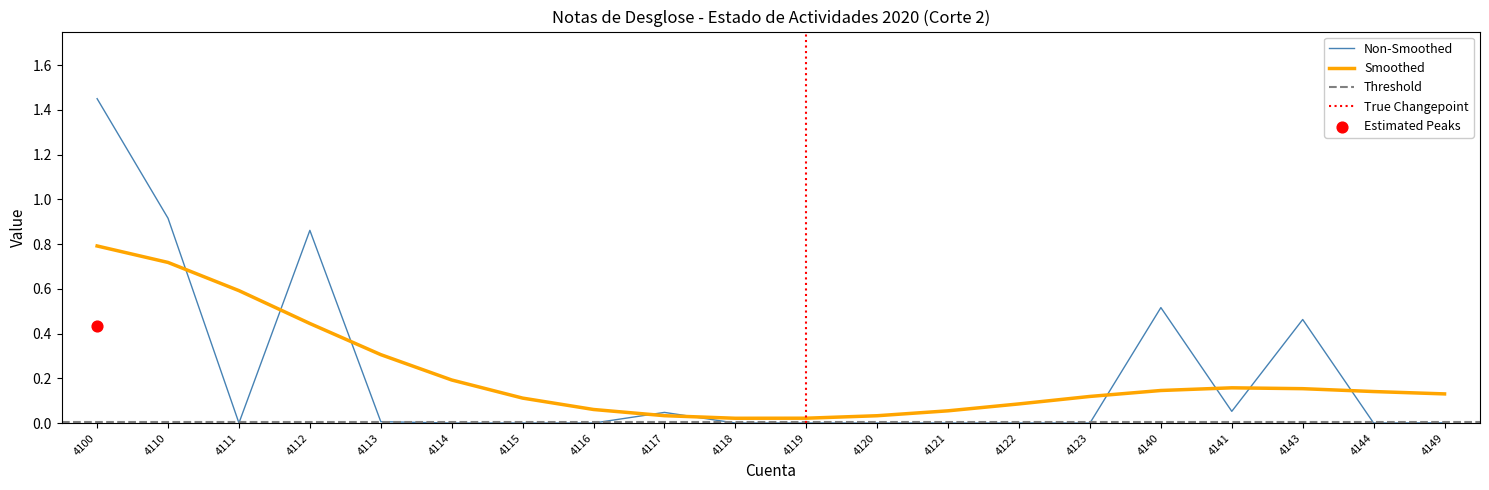

What is the change in value from 4100 to 4118?

-1.4